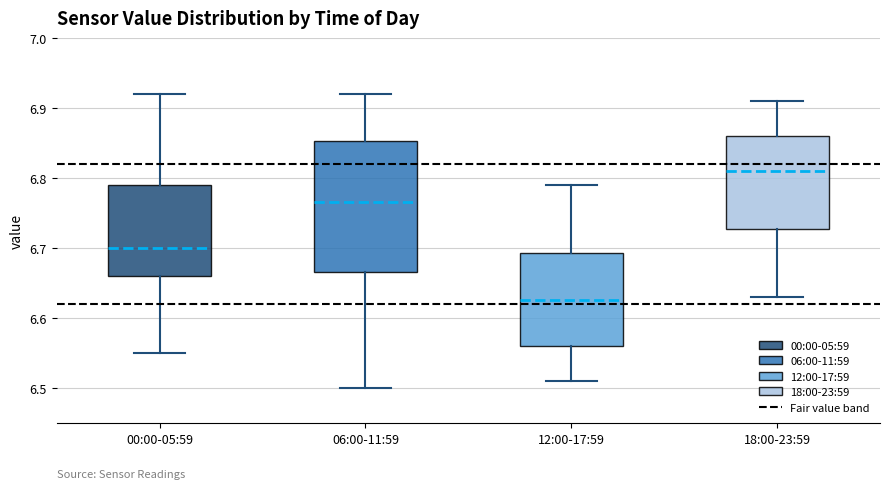

Which box's median line is the lowest?

12:00-17:59